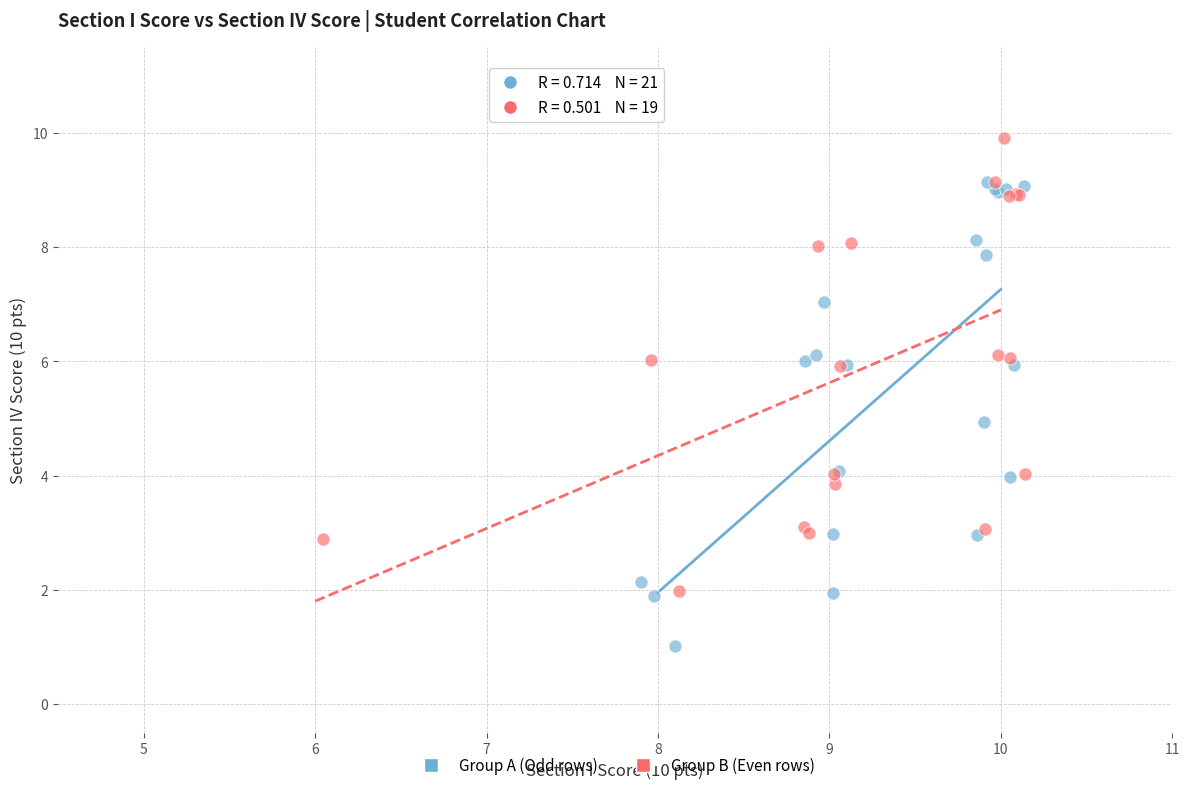

Which series reaches the maximum Y coordinate?

Group B (Even rows)